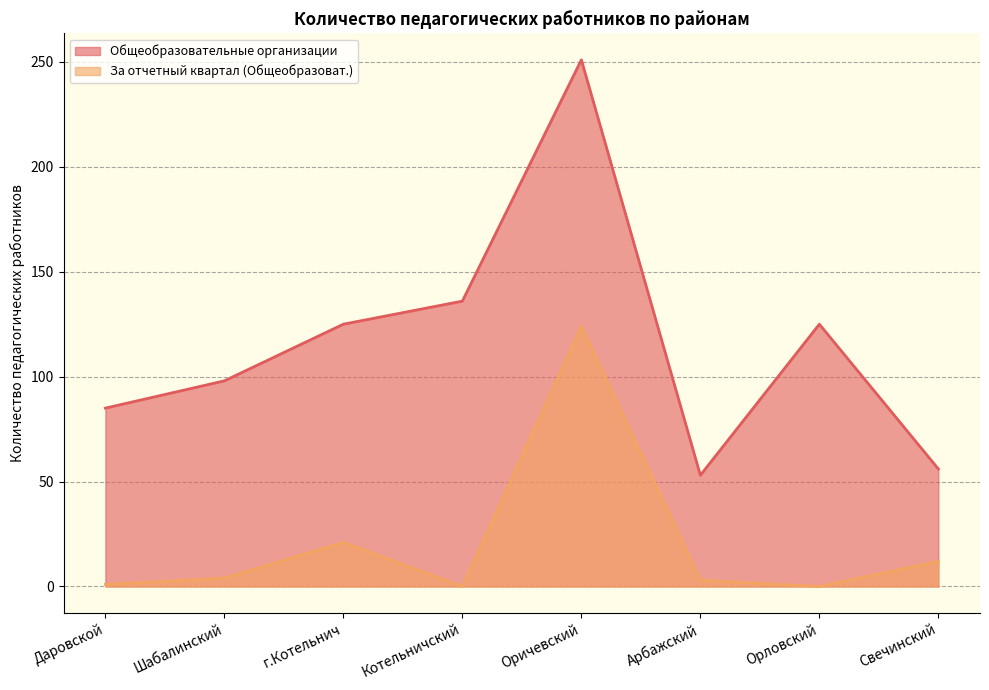

The value of Общеобразовательные организации at Даровской is 134. True or false?

False